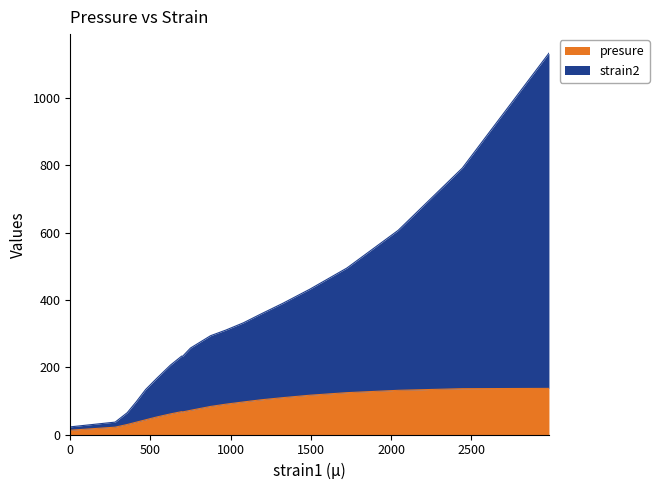

At which category does strain2 reach its first local peak?

695